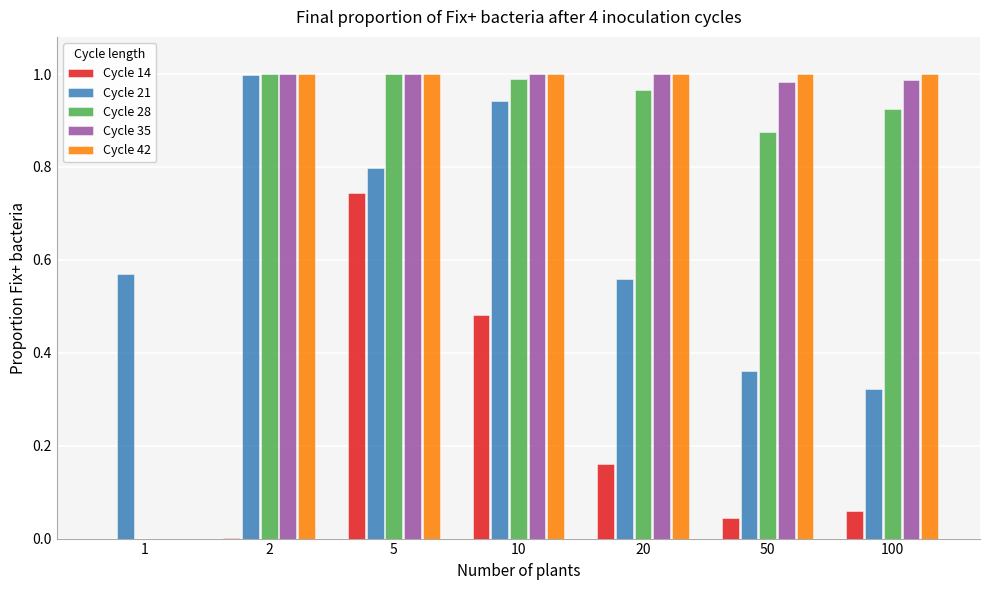

True or false: Cycle 35 has a value of -0.6 at 1.

False